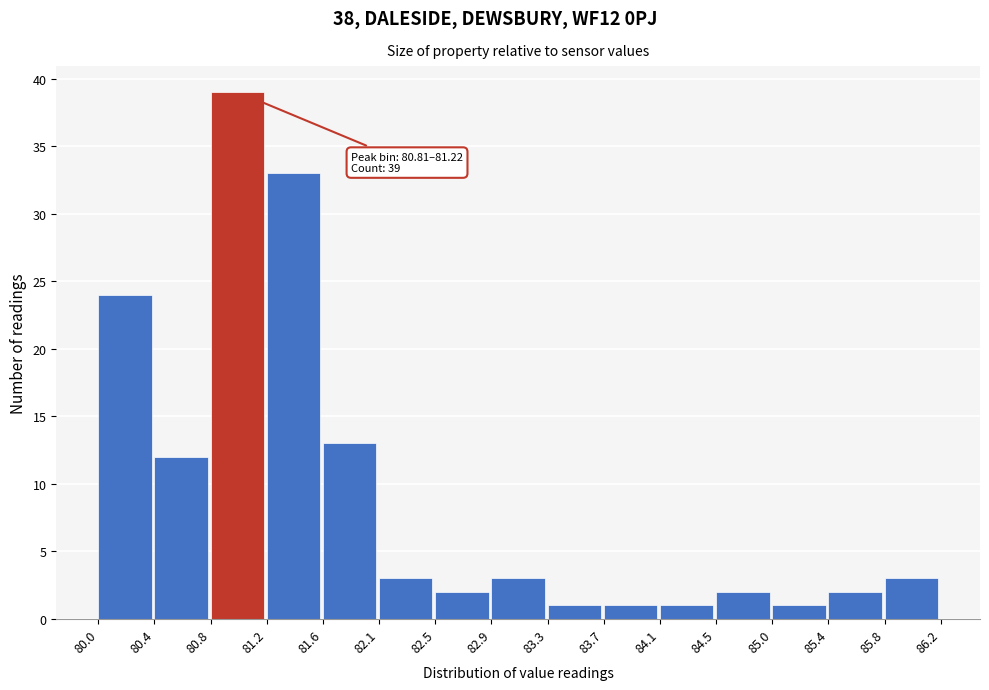

Which range on the x-axis has the tallest bar?

80.8 to 81.2